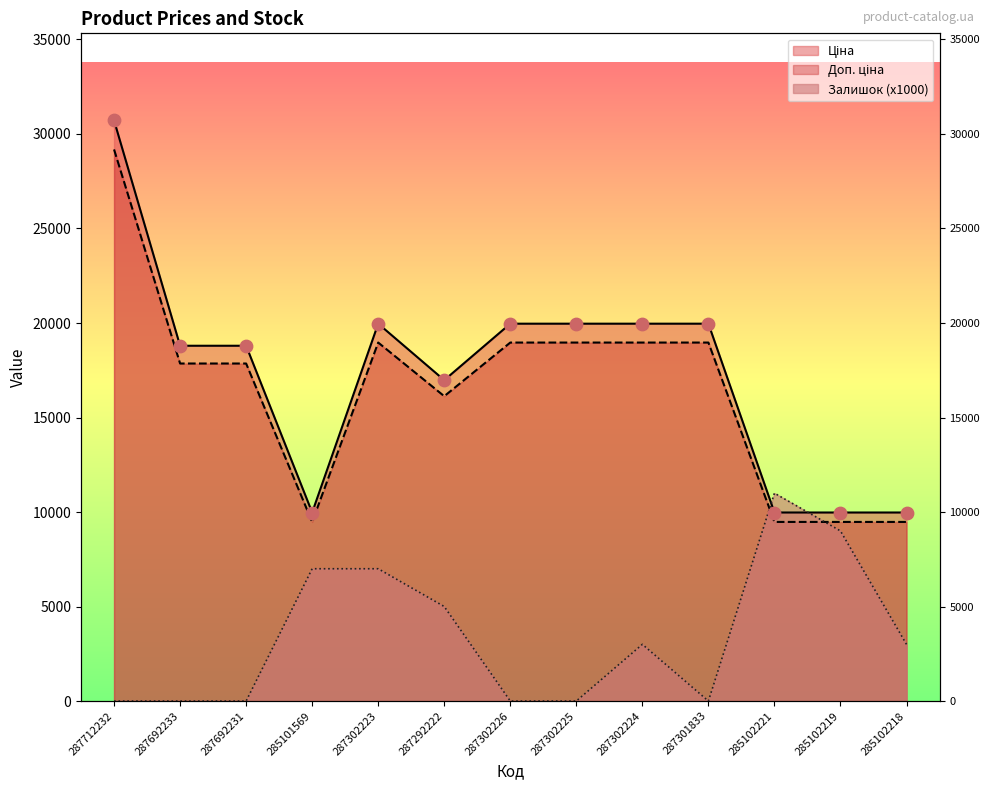

Which series reaches the maximum Y coordinate?

Ціна